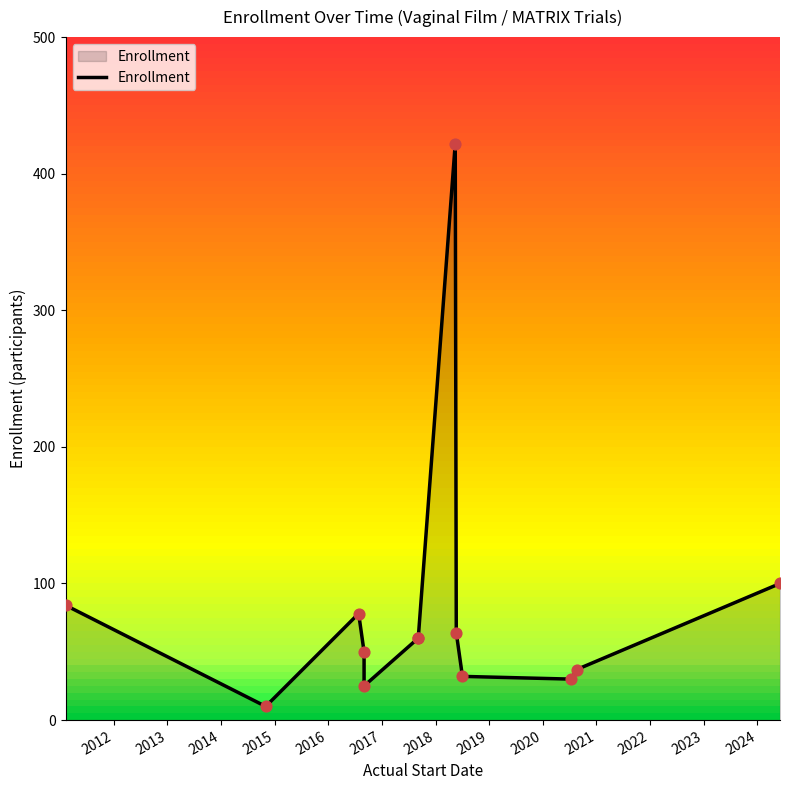

Approximately how many times larger is the value at 2018-07-03 compared to 2017-09-05?

0.5